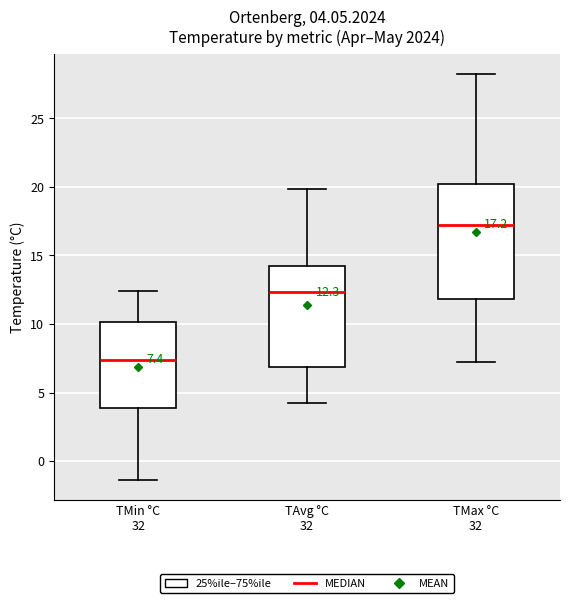

Which box has the lowest median line?

TMin °C 32